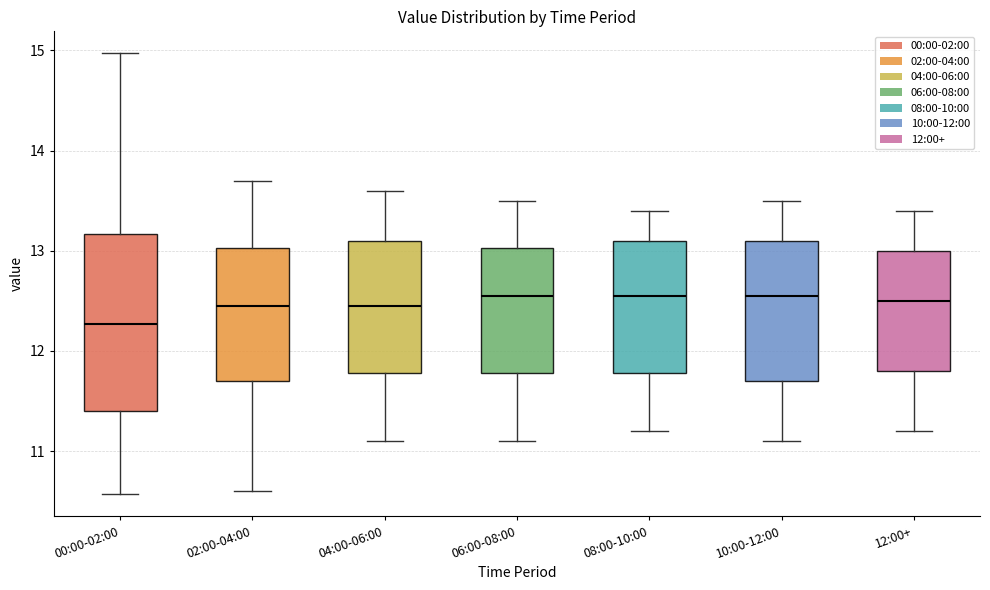

Reading left to right, read every box against the y-axis: the position of its median line, the range the box covers, and the ends of its whiskers. The values are not printed on the chart, so give them approximately, as read against the axis.

00:00-02:00: median 12.3, box 11.4 to 13.2, whiskers 10.6 to 15.0
02:00-04:00: median 12.5, box 11.7 to 13.0, whiskers 10.6 to 13.7
04:00-06:00: median 12.5, box 11.8 to 13.1, whiskers 11.1 to 13.6
06:00-08:00: median 12.6, box 11.8 to 13.0, whiskers 11.1 to 13.5
08:00-10:00: median 12.6, box 11.8 to 13.1, whiskers 11.2 to 13.4
10:00-12:00: median 12.6, box 11.7 to 13.1, whiskers 11.1 to 13.5
12:00+: median 12.5, box 11.8 to 13.0, whiskers 11.2 to 13.4